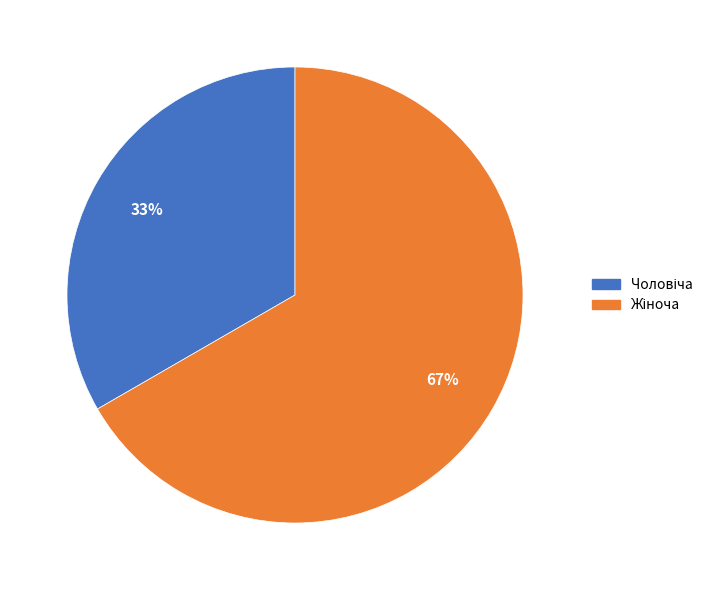

To the nearest percent, what is the average slice percentage?

50%